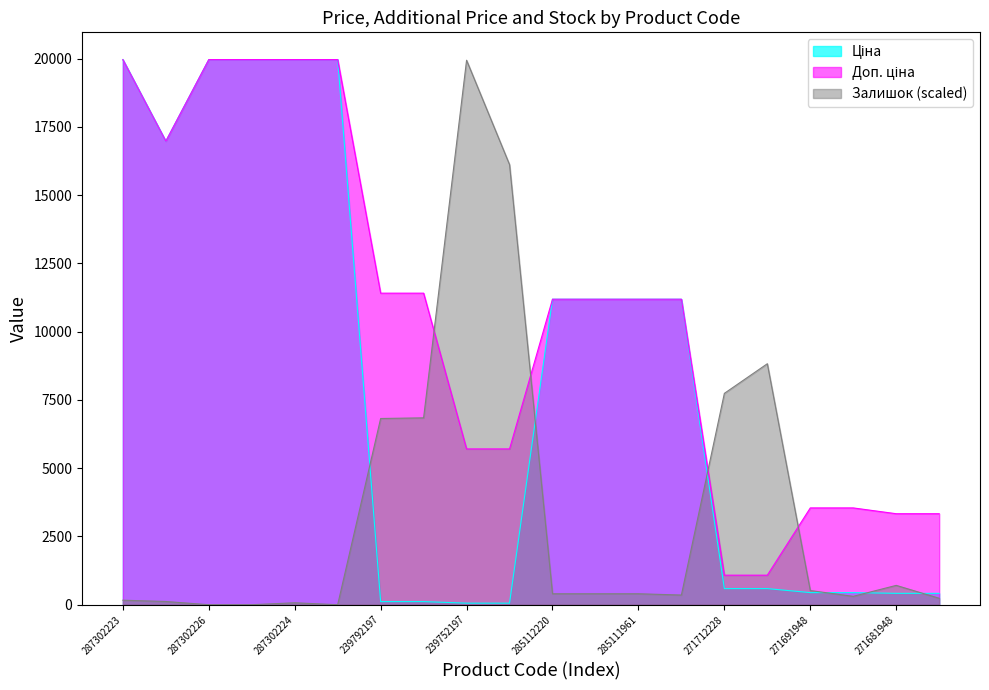

The value of Залишок at 285111961 is 401.2. True or false?

True